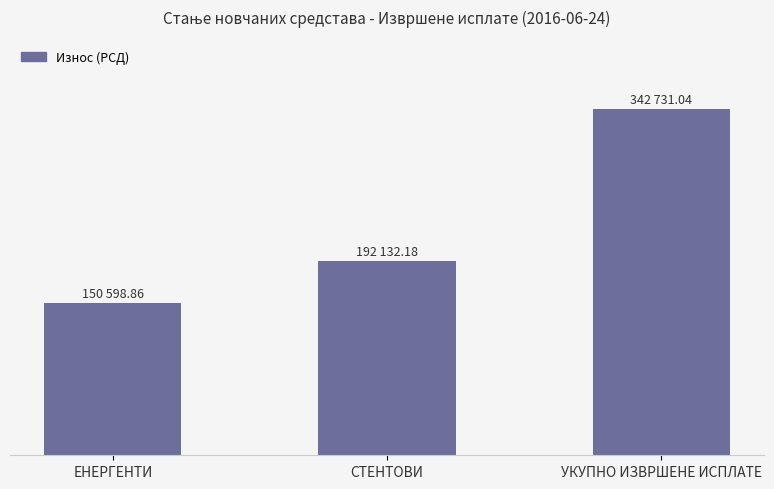

Is it true that the value at ЕНЕРГЕНТИ is 211305.8?

False